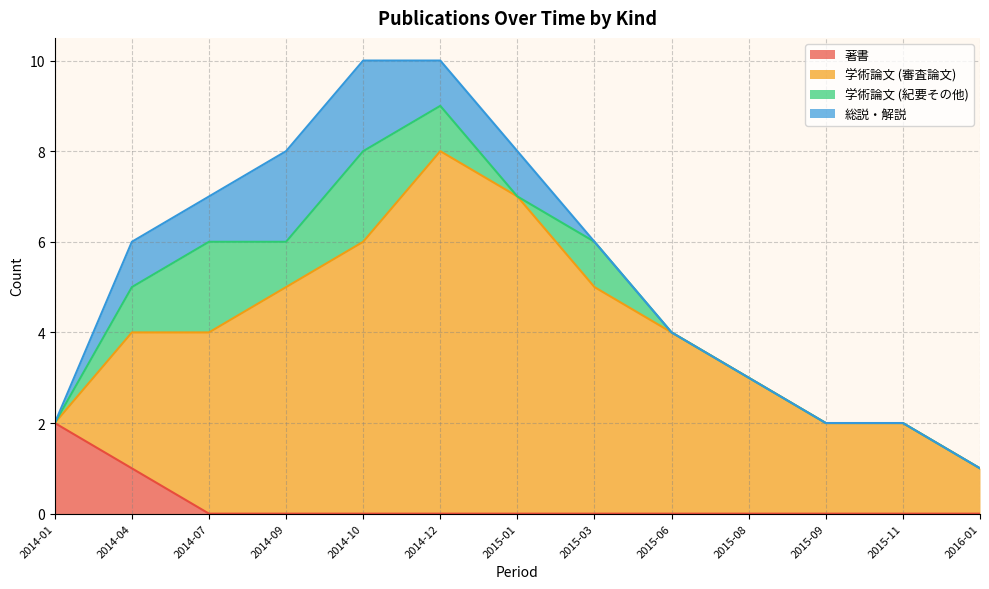

Which category has the lowest value in the 学術論文 (紀要その他) series?

2014-01